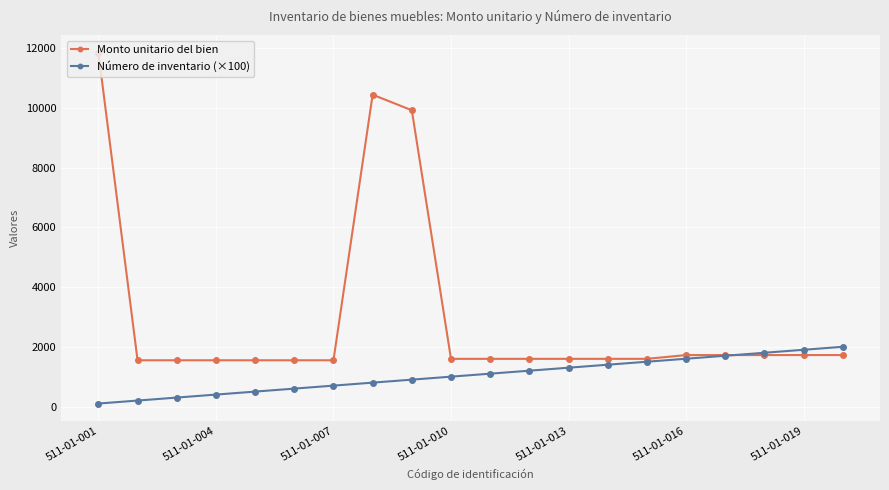

What is the value of the Monto unitario del bien point at the 17th from the left?

1722.6